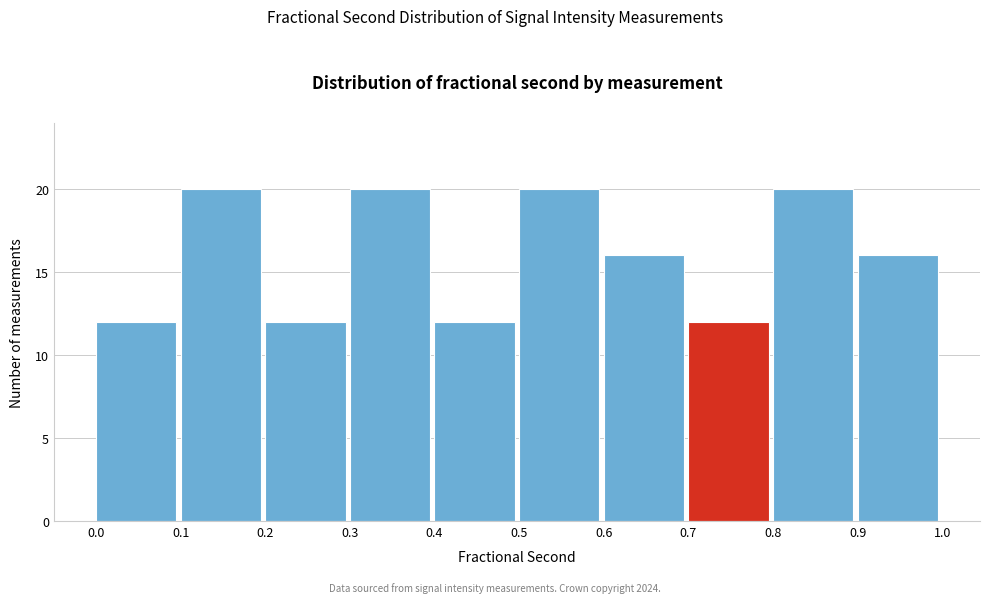

Reading left to right, list every bar in this chart as the range it spans on the x-axis followed by its height. The values are not printed on the chart, so give them approximately, as read against the axis.

0.0 to 0.1: 12
0.1 to 0.2: 20
0.2 to 0.3: 12
0.3 to 0.4: 20
0.4 to 0.5: 12
0.5 to 0.6: 20
0.6 to 0.7: 16
0.7 to 0.8: 12
0.8 to 0.9: 20
0.9 to 1.0: 16